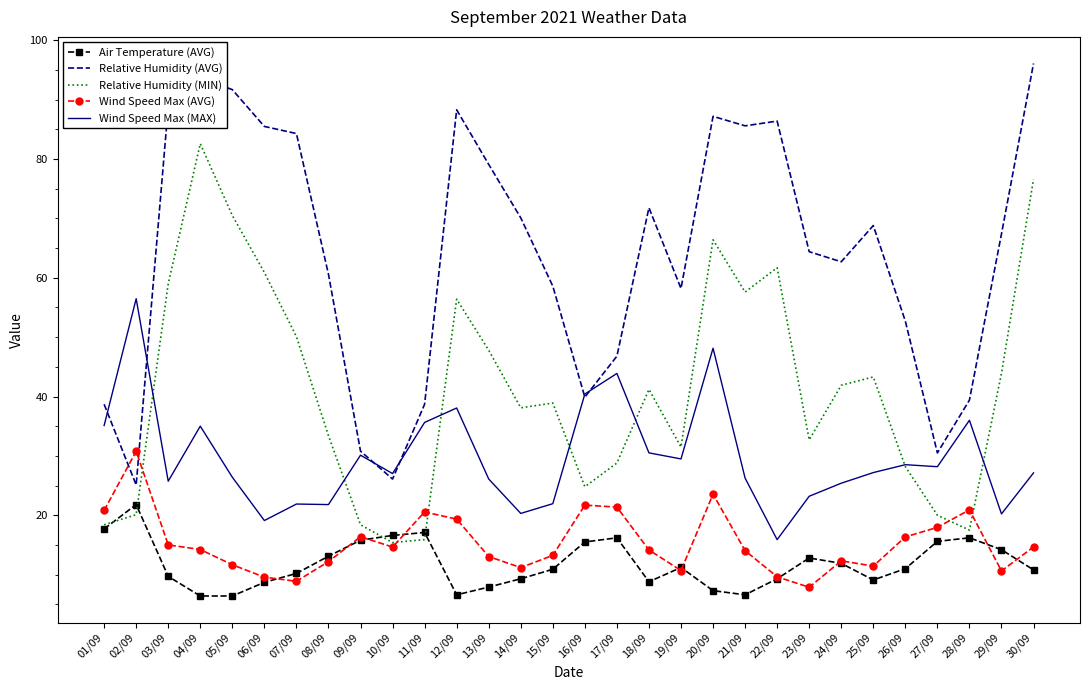

Where do Relative Humidity (AVG) and Wind Speed Max (AVG) first cross each other?

01/09 and 02/09